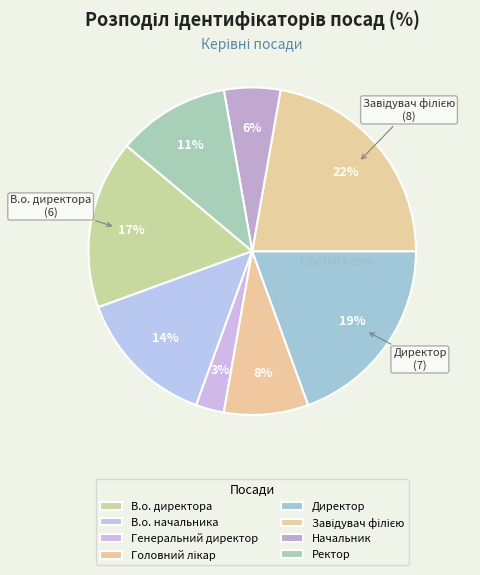

What is the total percentage of Ректор and Начальник?

16.7%